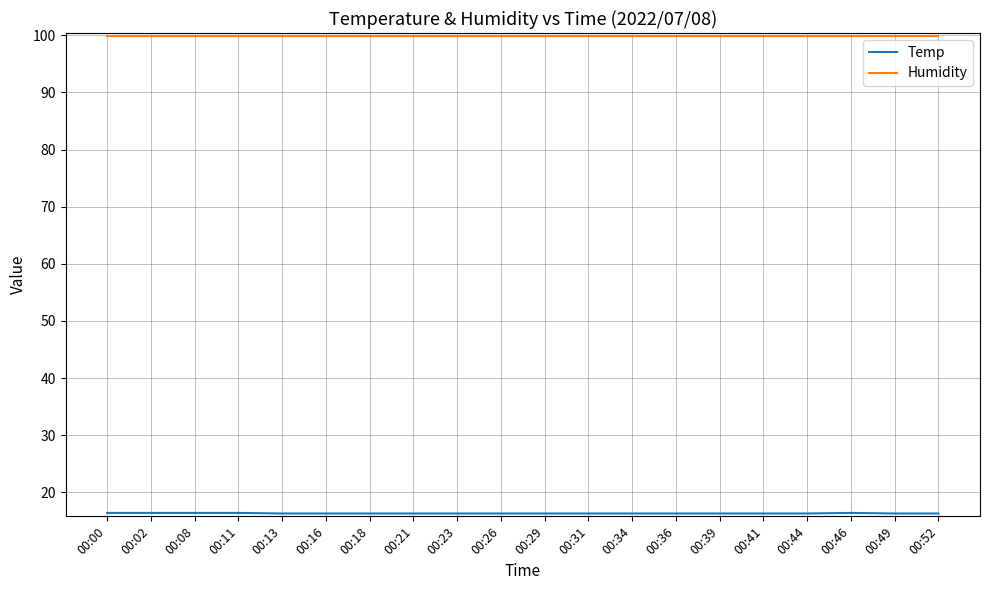

What is the total value across all series at 00:23?

116.2